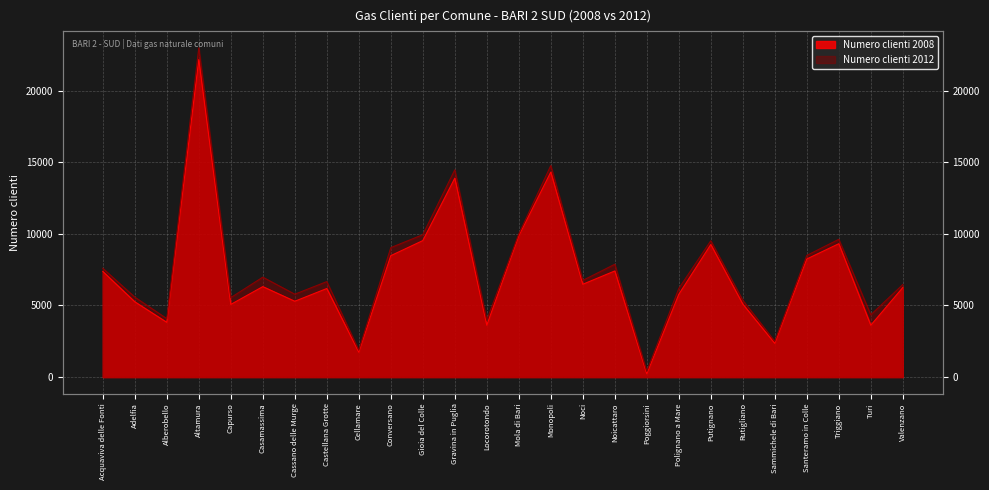

The value of Numero clienti 2008 at Noicattaro is 7408. True or false?

True